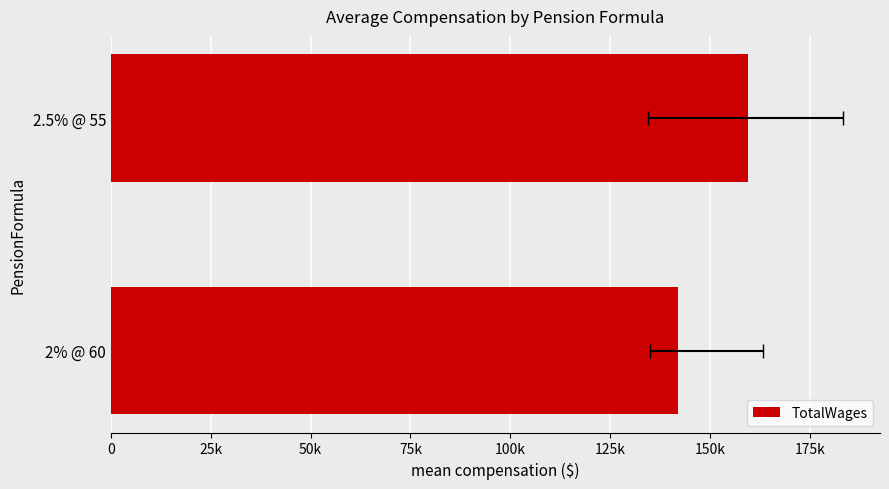

Are the bars horizontal?

Yes